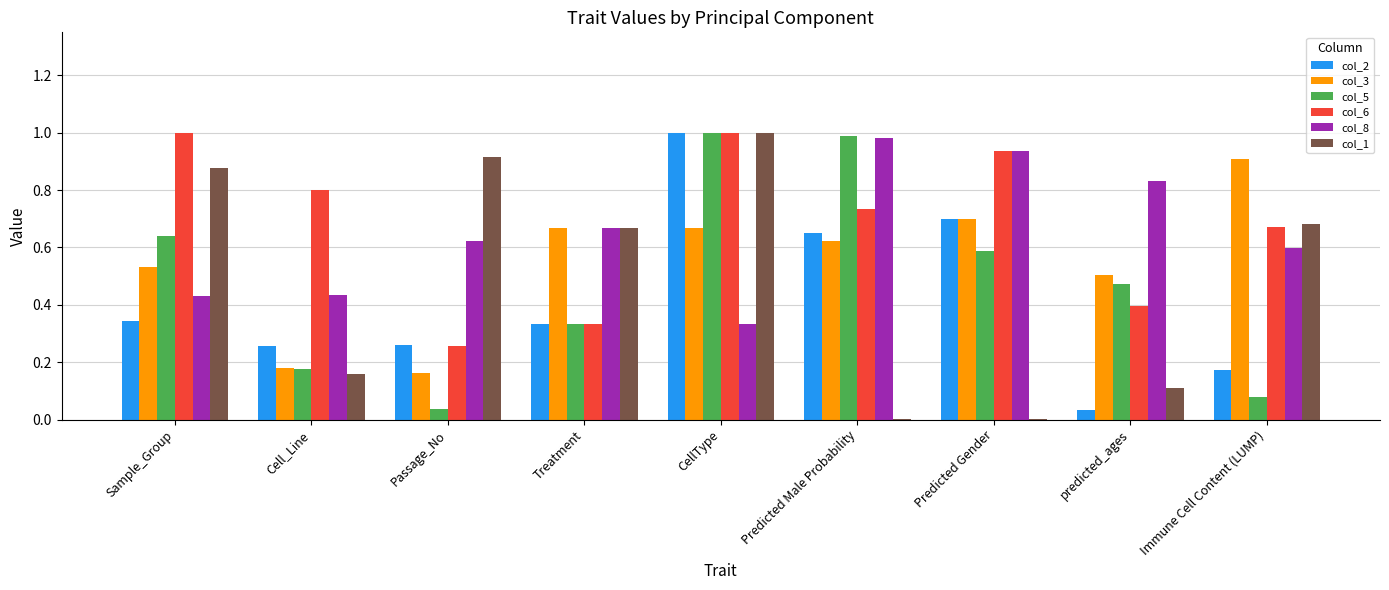

Which category has the highest value in the col_3 series?

Immune Cell Content (LUMP)